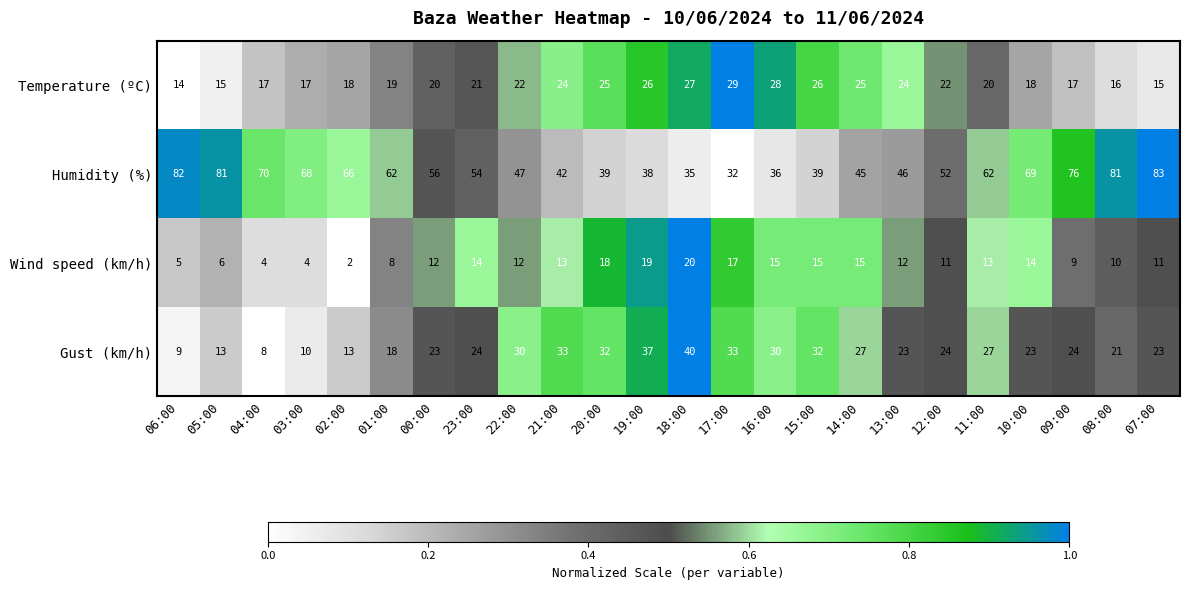

True or false: Humidity (%) has a value of 39 at 01:00.

False